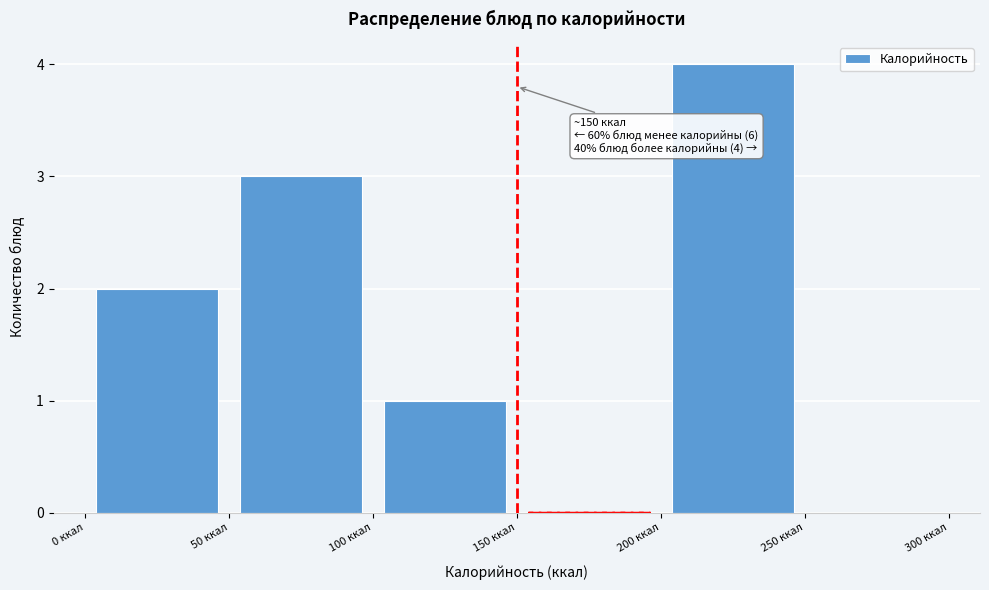

Over which range of the x-axis is the bar tallest?

200 to 250